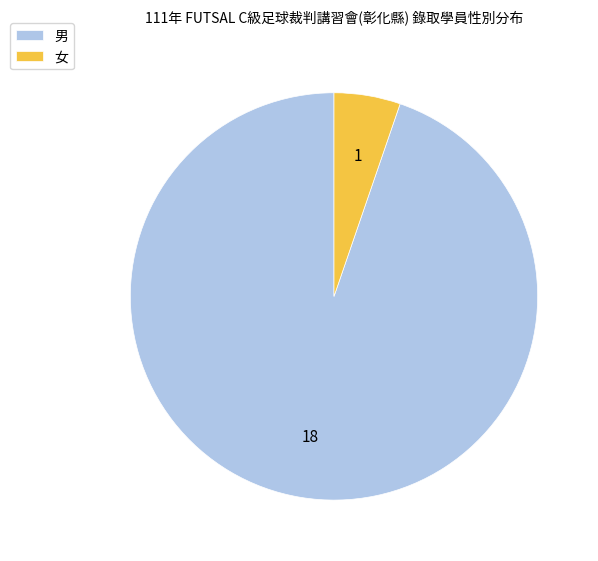

Which category has the smallest portion of the pie?

女